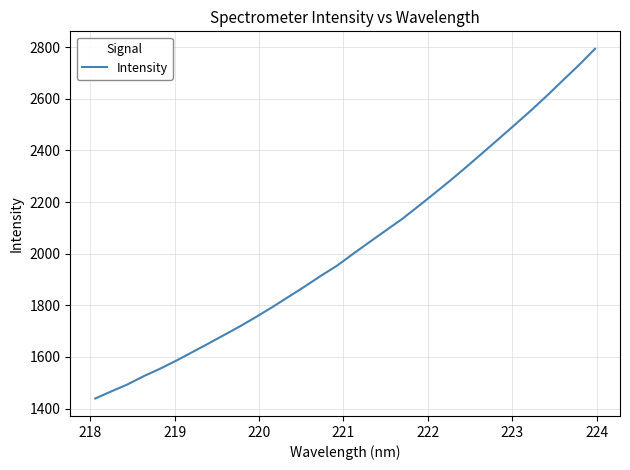

What is the difference between the maximum and minimum values?

1354.9